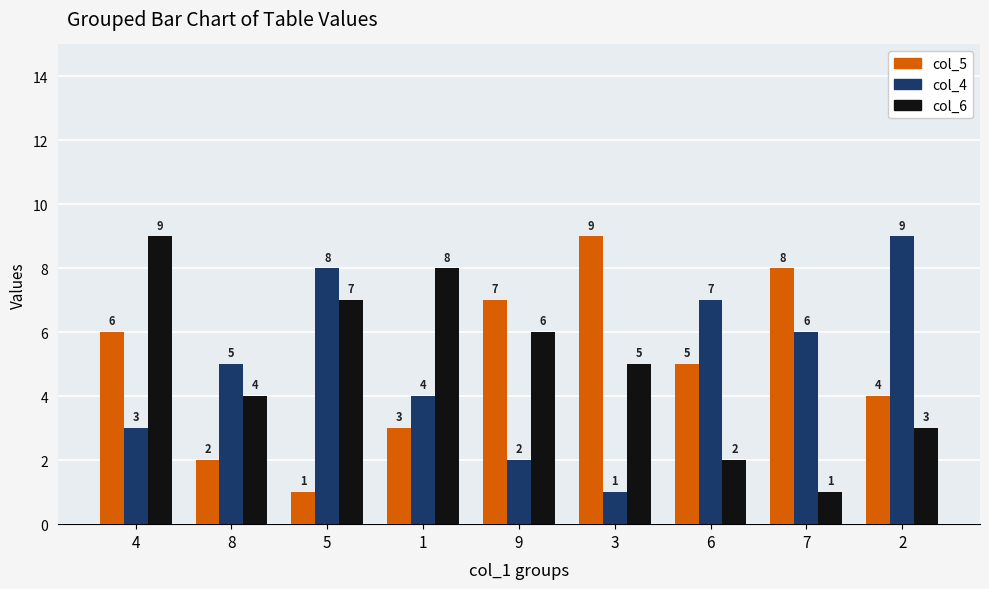

Rank the series at 3 from lowest to highest value.

col_4, col_6, col_5